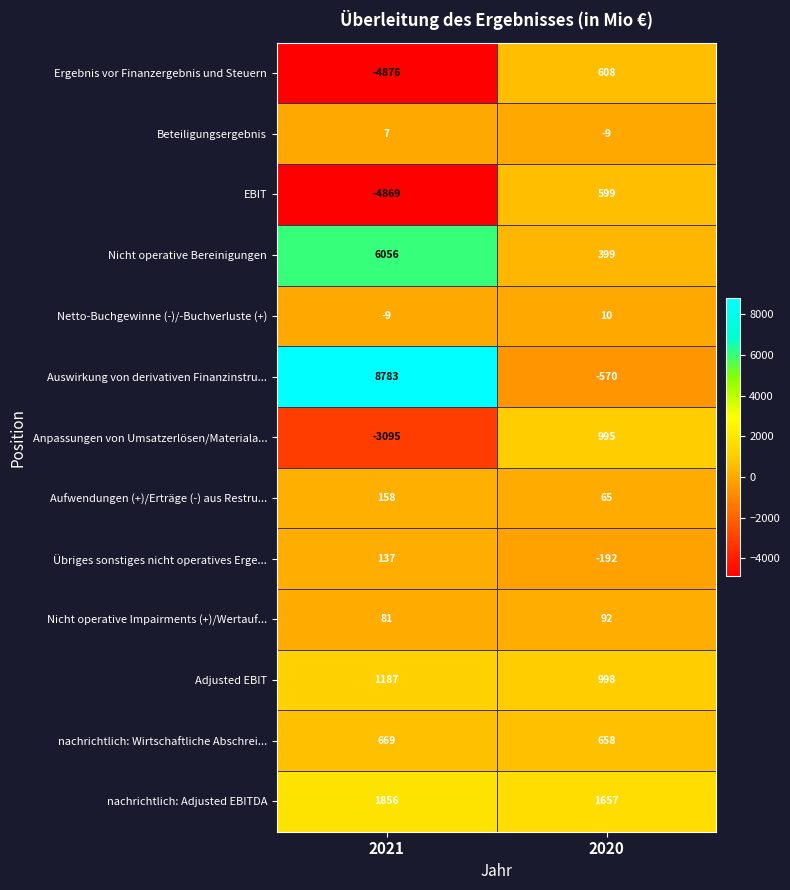

The Nicht operative Impairments (+)/Wertauf... series shows 50 at 2021. True or false?

False